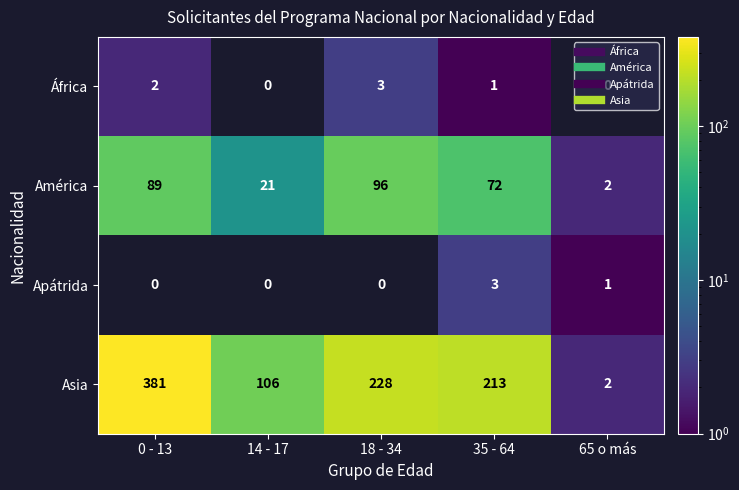

How many series are shown in this chart?

4